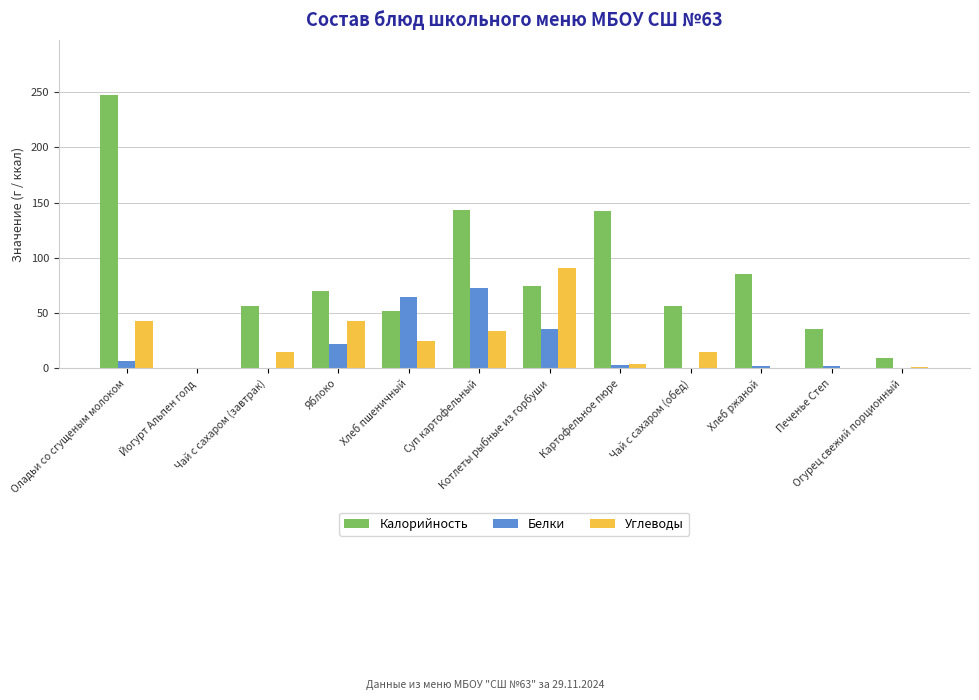

Is it true that Белки equals 109.2 at Хлеб пшеничный?

False